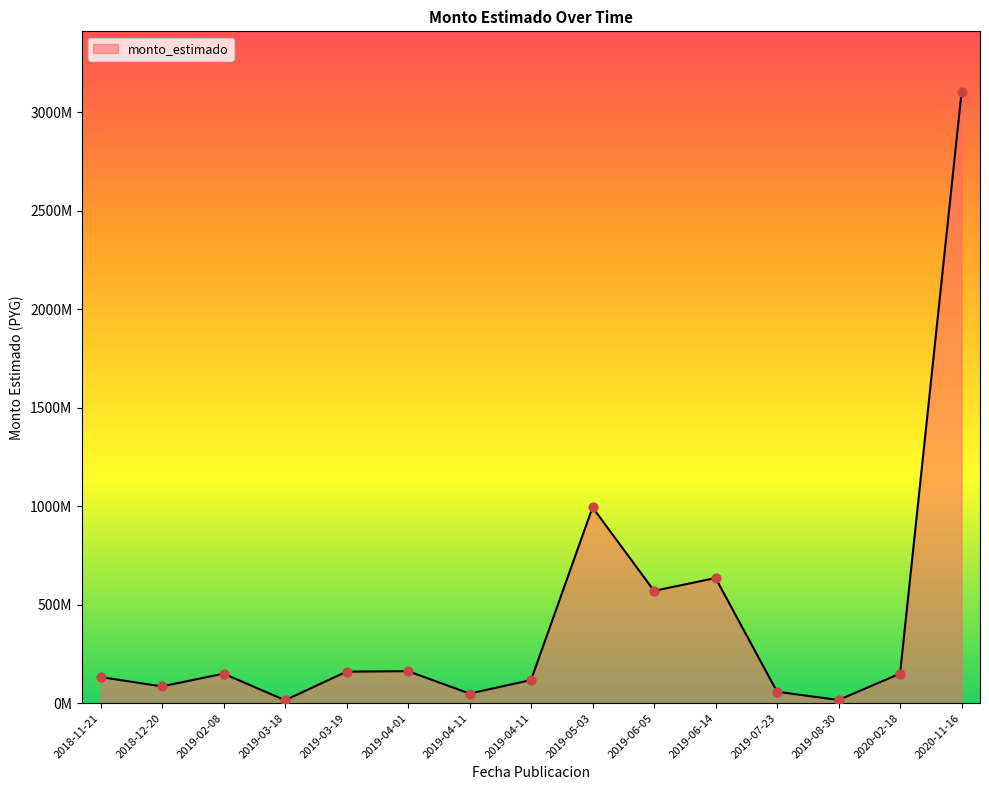

Between 2019-05-03 and 2019-04-11, which is larger?

2019-05-03